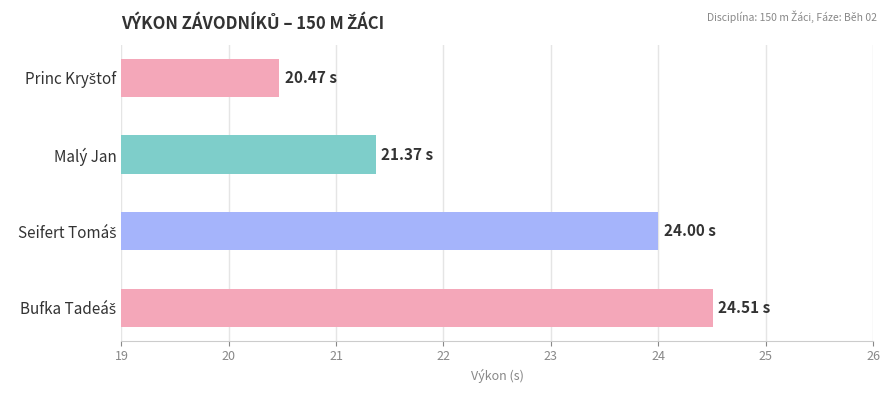

Are the bars grouped side by side (vs. stacked)?

No